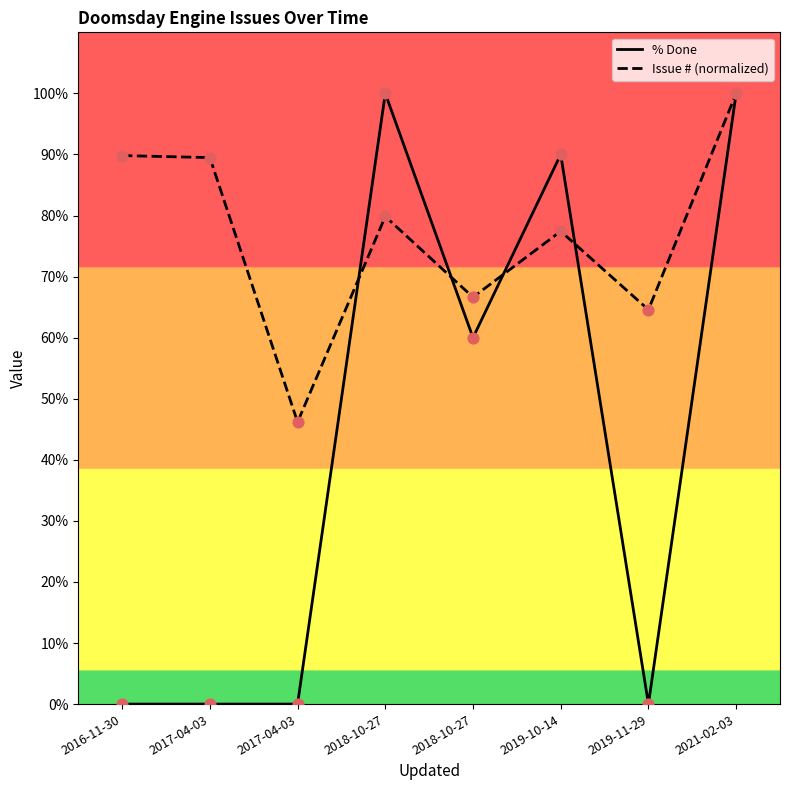

Which series reaches the minimum Y coordinate?

% Done